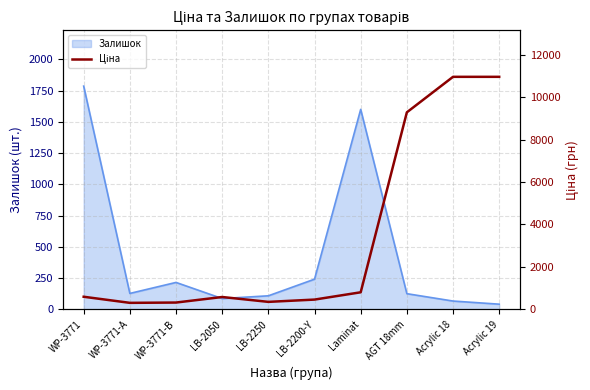

What is the label of the 3rd point from the right?

AGT 18mm